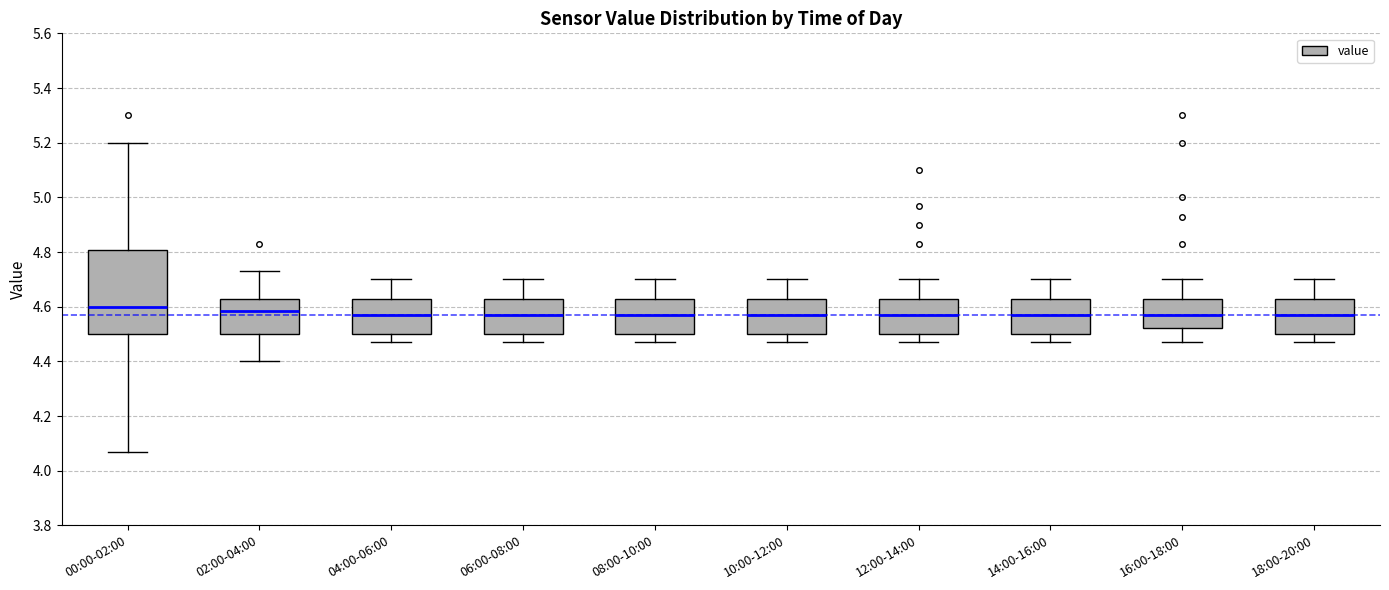

Where does the upper whisker of the box for 06:00-08:00 end on the y-axis? The values are not printed on the chart, so give them approximately, as read against the axis.

4.70